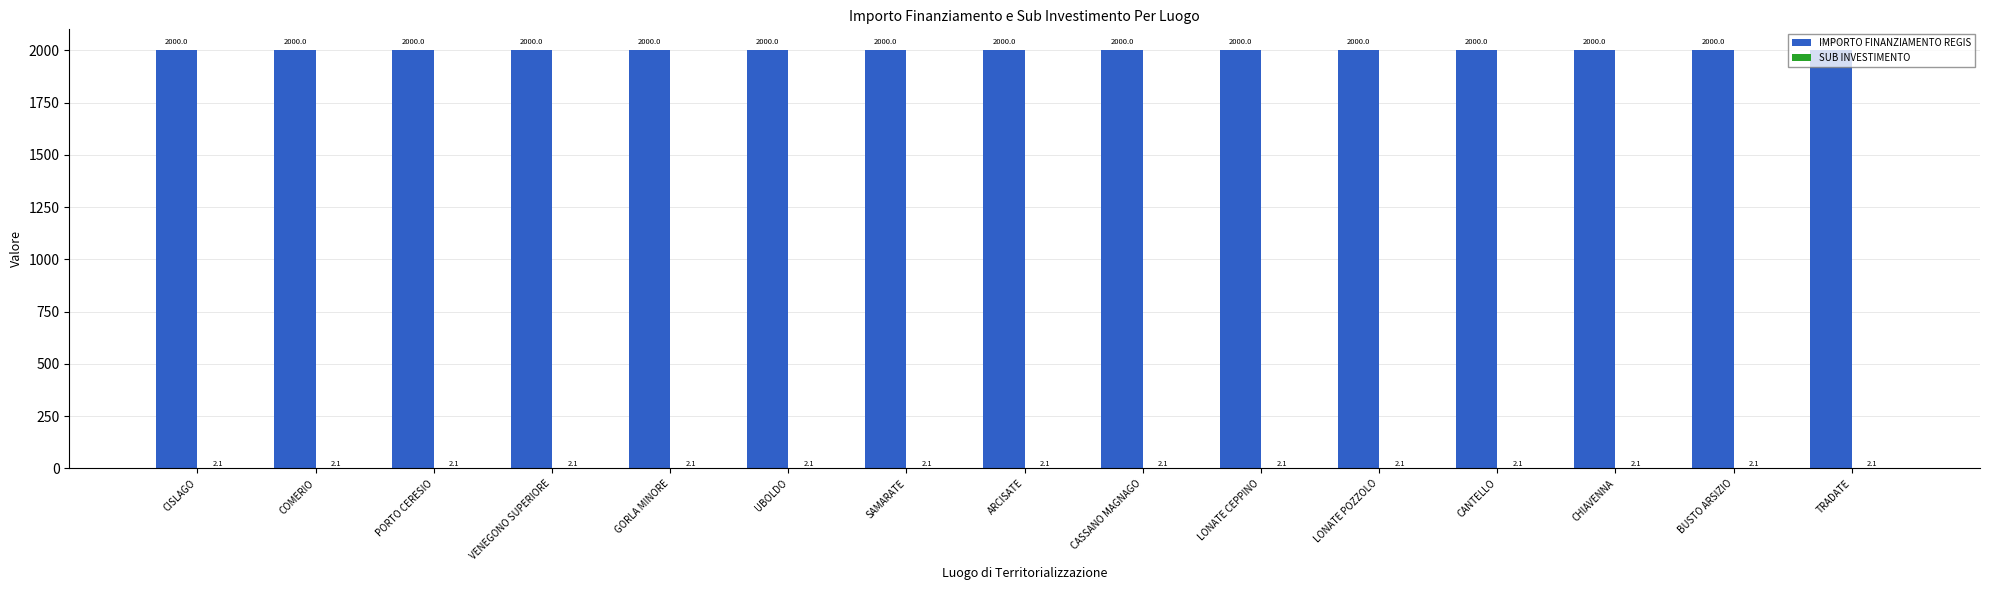

Which series has the largest total across all categories?

IMPORTO FINANZIAMENTO REGIS